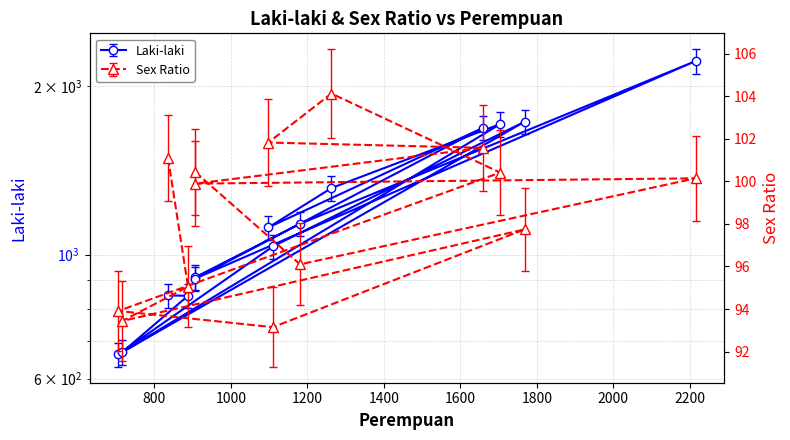

What is the difference between the second highest and second lowest values in the Sex Ratio series?

8.2